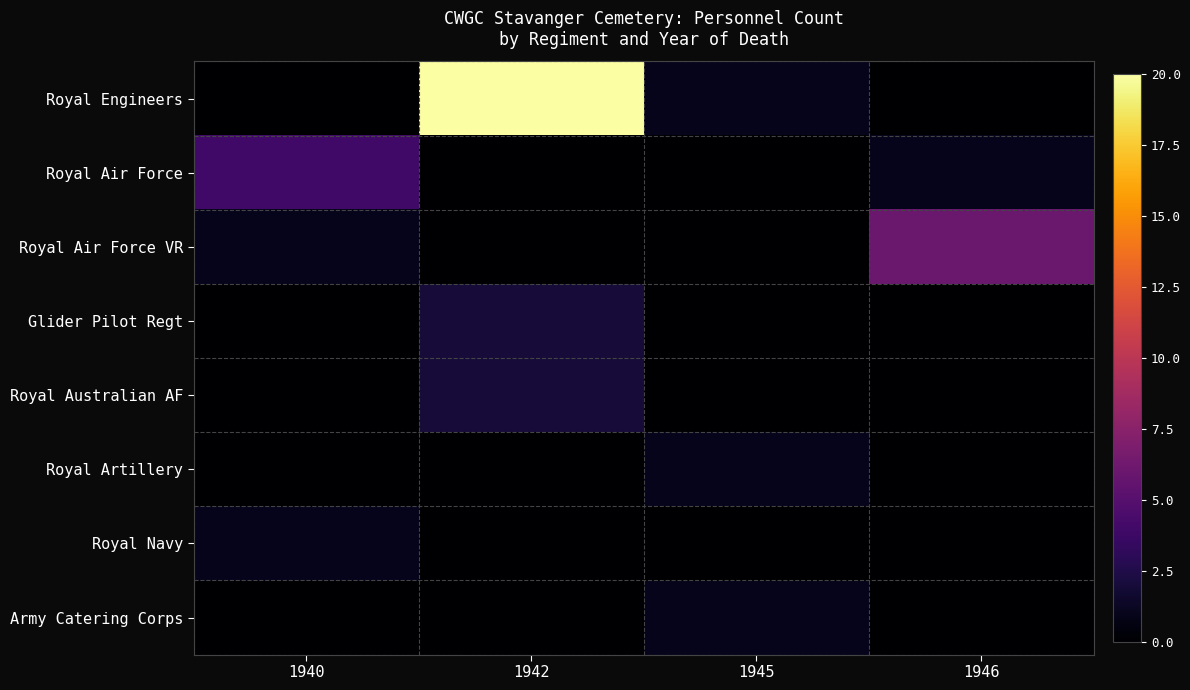

Rank the series by their maximum value, from highest to lowest.

Royal Engineers, Royal Air Force VR, Royal Air Force, Glider Pilot Regt, Royal Australian AF, Royal Artillery, Royal Navy, Army Catering Corps